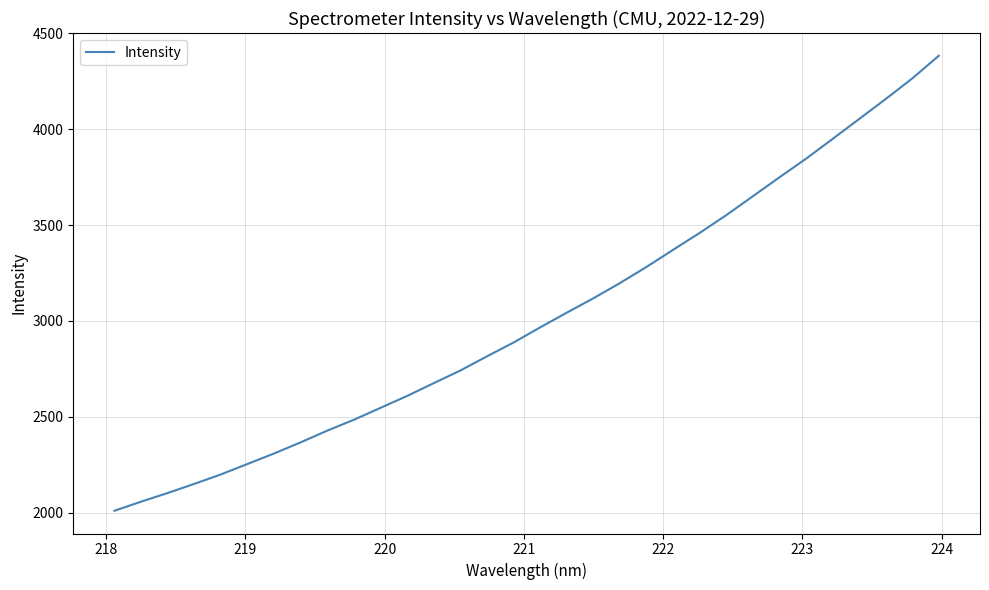

What is the maximum value shown in the chart?

4382.2